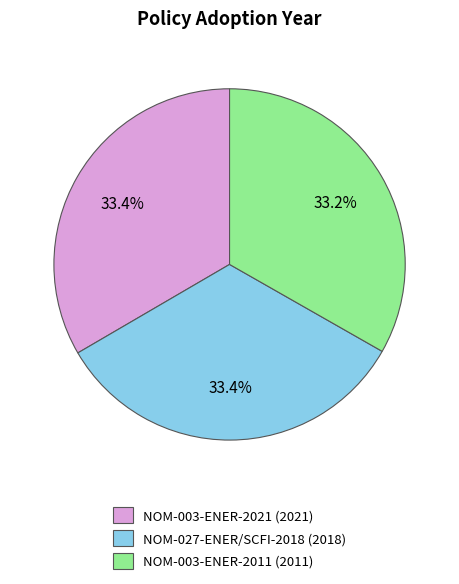

Do NOM-003-ENER-2021 and NOM-027-ENER/SCFI-2018 together represent more than half of the pie?

Yes